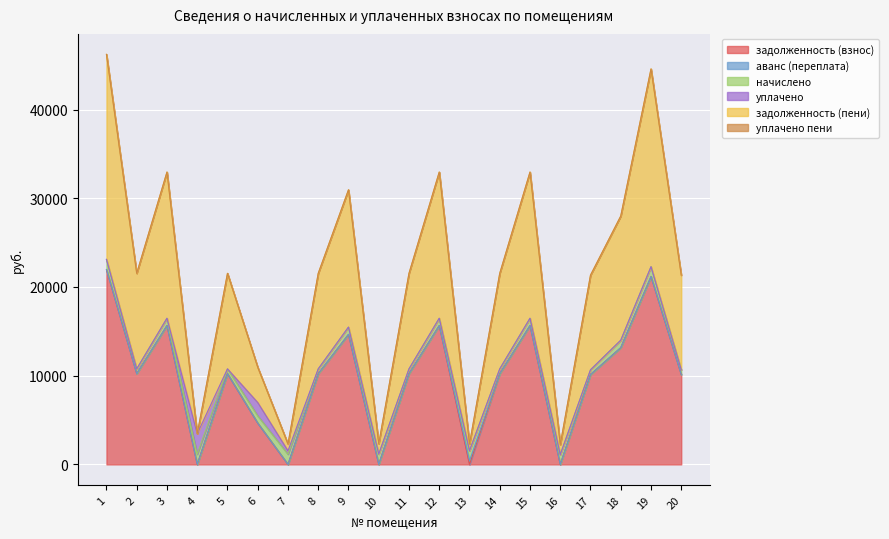

What is the difference between the second highest and minimum values in the задолженность (пени) series?

22288.6